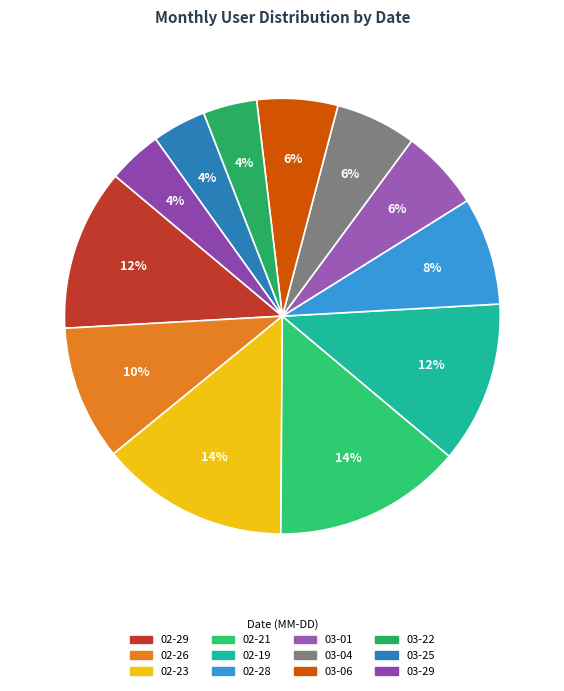

Which category has the biggest portion of the pie?

2024-02-23